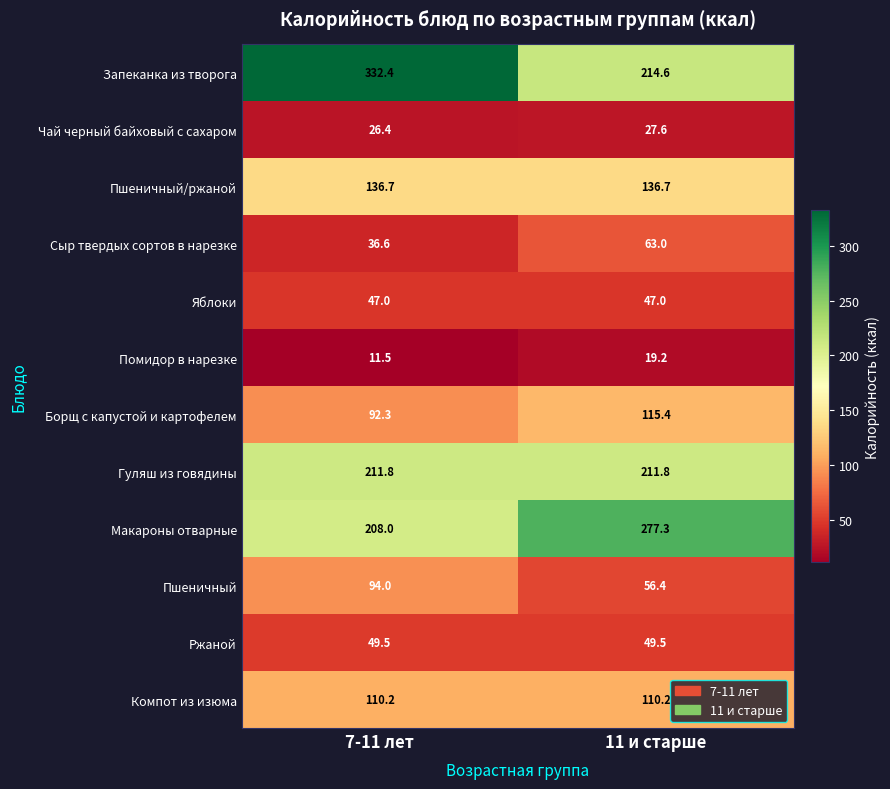

How many categories are shown in the chart?

2